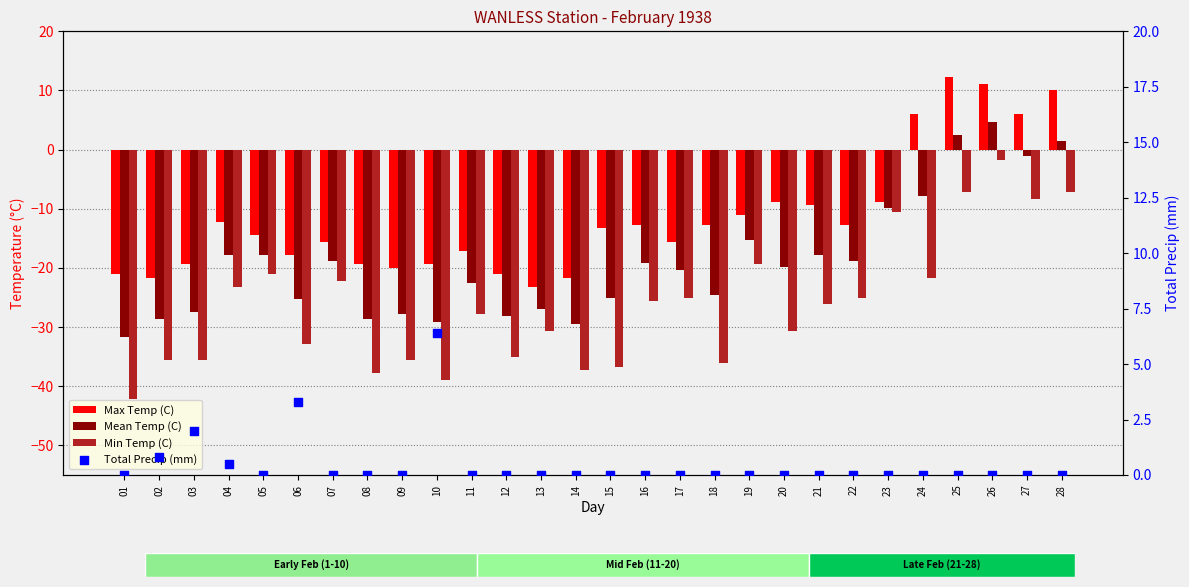

Which series contains the lowest Y value?

Min Temp (C)